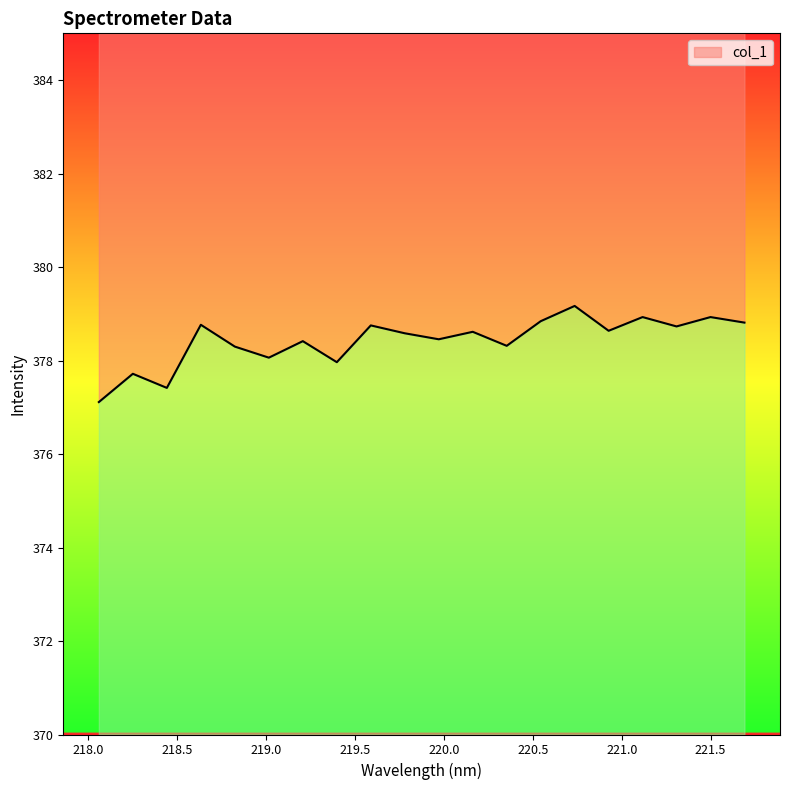

List the labels in order of value, smallest first.

218.0596, 218.442, 218.2508, 219.3979, 219.0156, 218.8244, 220.3533, 219.2067, 219.9712, 219.7801, 220.1623, 220.9264, 221.3083, 219.589, 218.6332, 221.6902, 220.5444, 221.1174, 221.4993, 220.7354